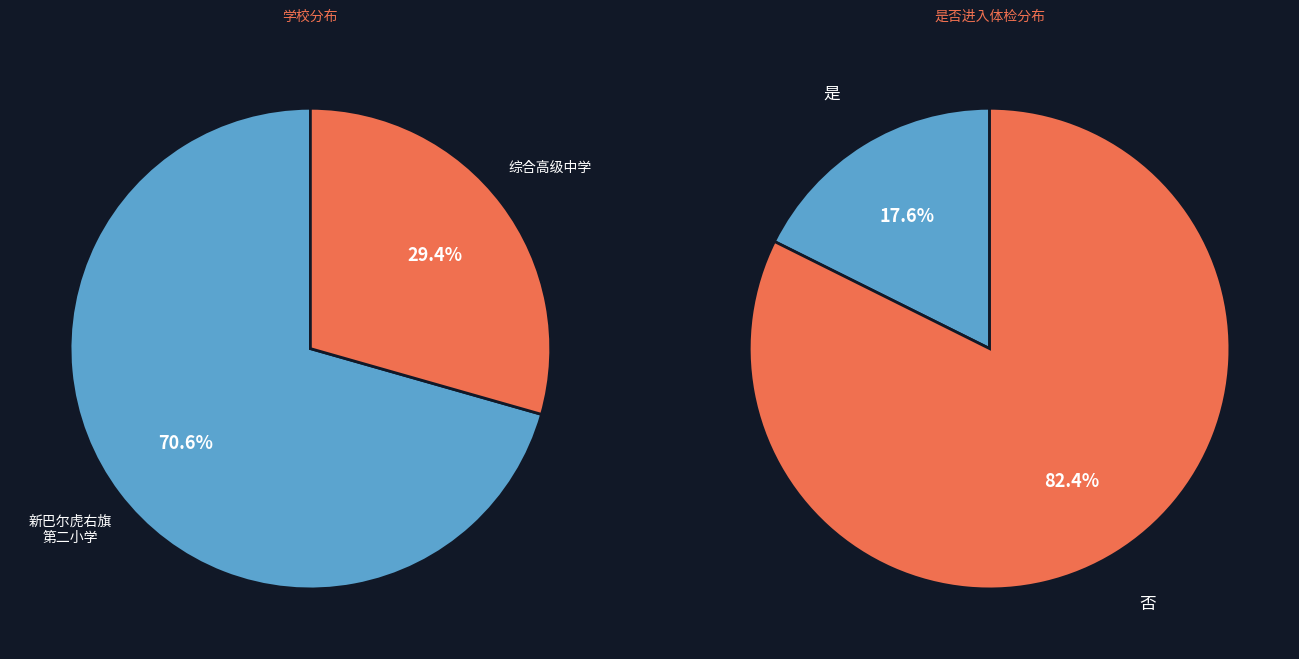

To the nearest percent, what is the average slice percentage?

50%